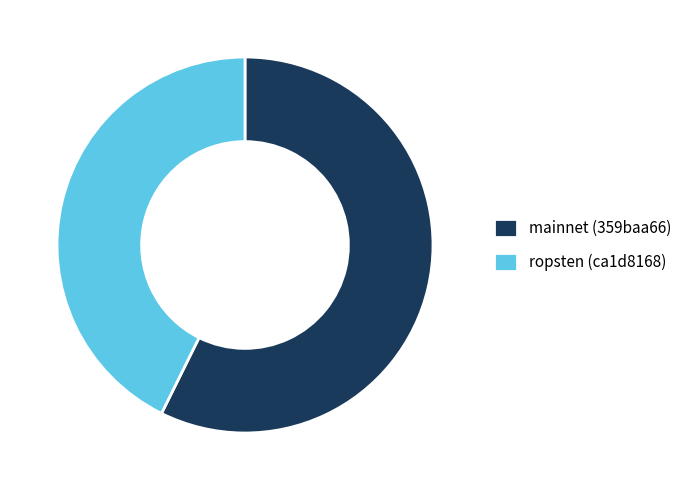

The ropsten (ca1d8168) slice represents 36% of the pie. True or false?

False